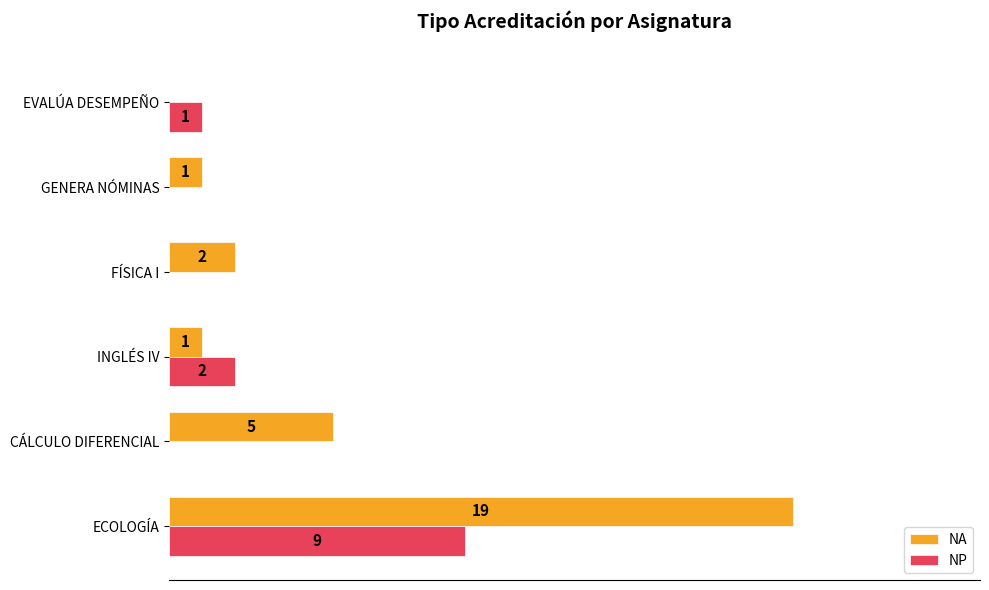

Which label corresponds to the largest value in the chart?

ECOLOGÍA